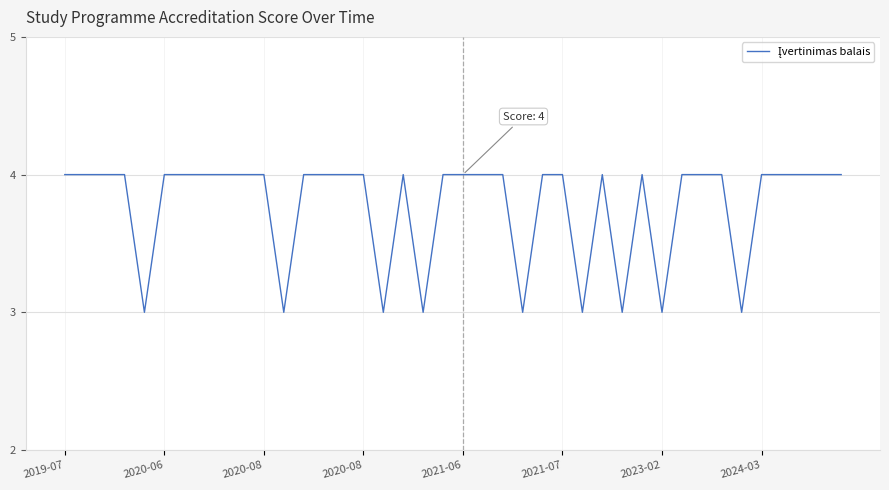

What is the maximum value shown in the chart?

4